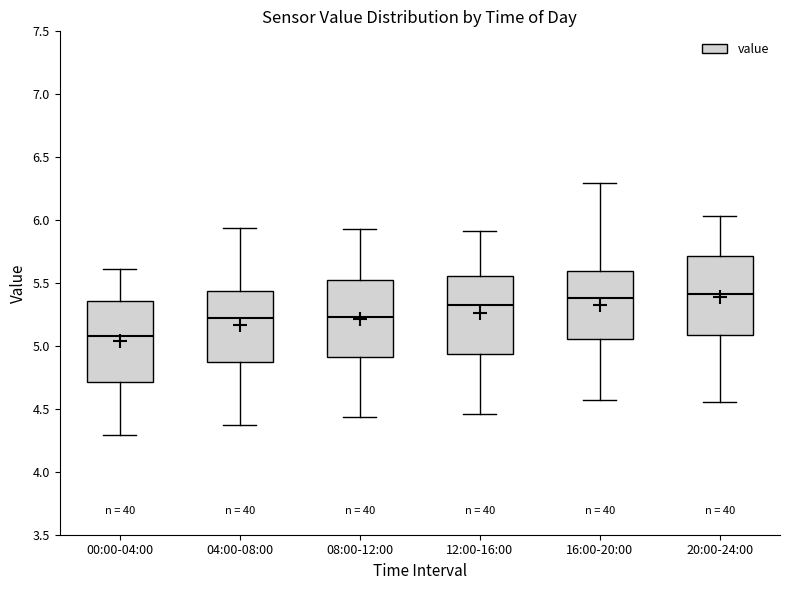

Reading left to right, transcribe this box plot: for each box, give where its median line is, the range the box spans, and where its two whiskers end, as read against the y-axis. The values are not printed on the chart, so give them approximately, as read against the axis.

00:00-04:00: median 5.10, box 4.70 to 5.35, whiskers 4.30 to 5.60
04:00-08:00: median 5.20, box 4.85 to 5.45, whiskers 4.35 to 5.95
08:00-12:00: median 5.25, box 4.90 to 5.50, whiskers 4.45 to 5.95
12:00-16:00: median 5.35, box 4.95 to 5.55, whiskers 4.45 to 5.90
16:00-20:00: median 5.40, box 5.05 to 5.60, whiskers 4.55 to 6.30
20:00-24:00: median 5.40, box 5.10 to 5.70, whiskers 4.55 to 6.05